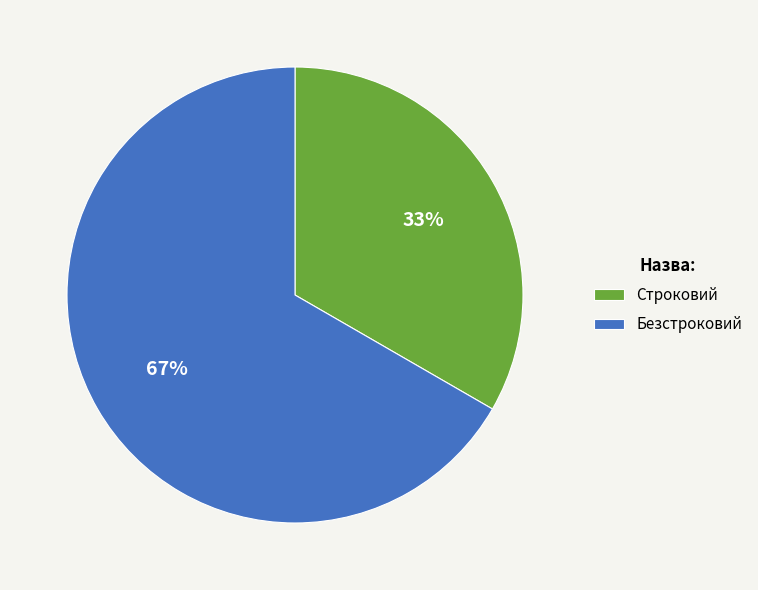

To the nearest percent, what is the average slice percentage?

50%